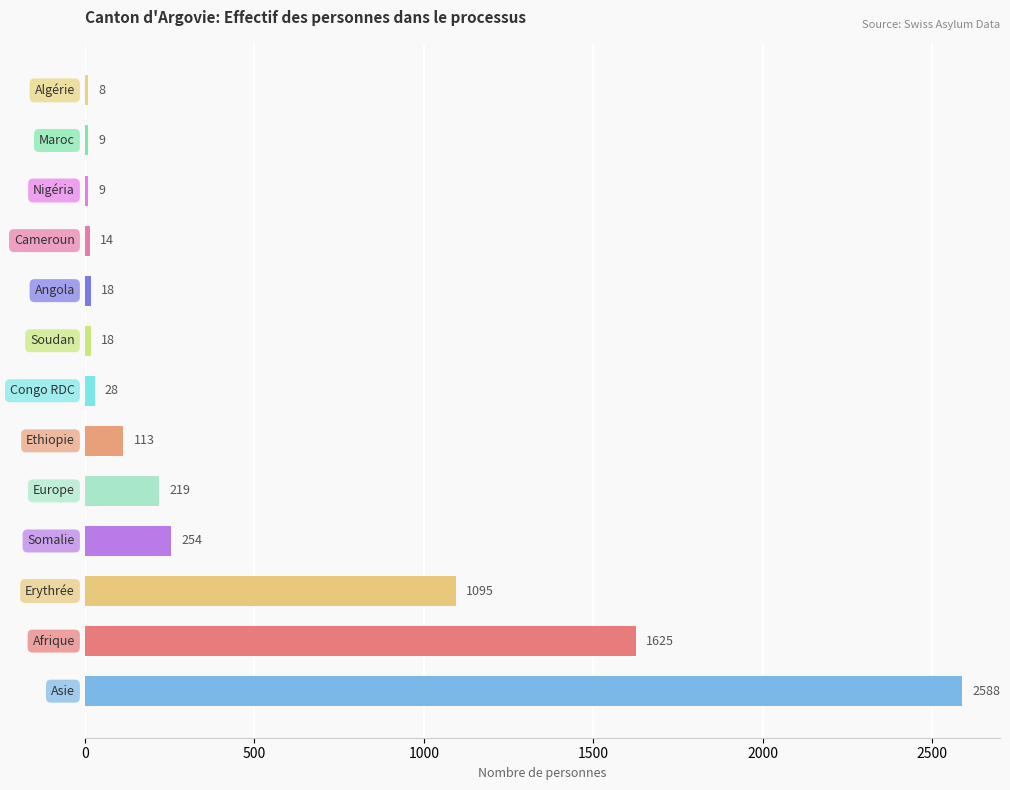

What is the sum of all values?

5998